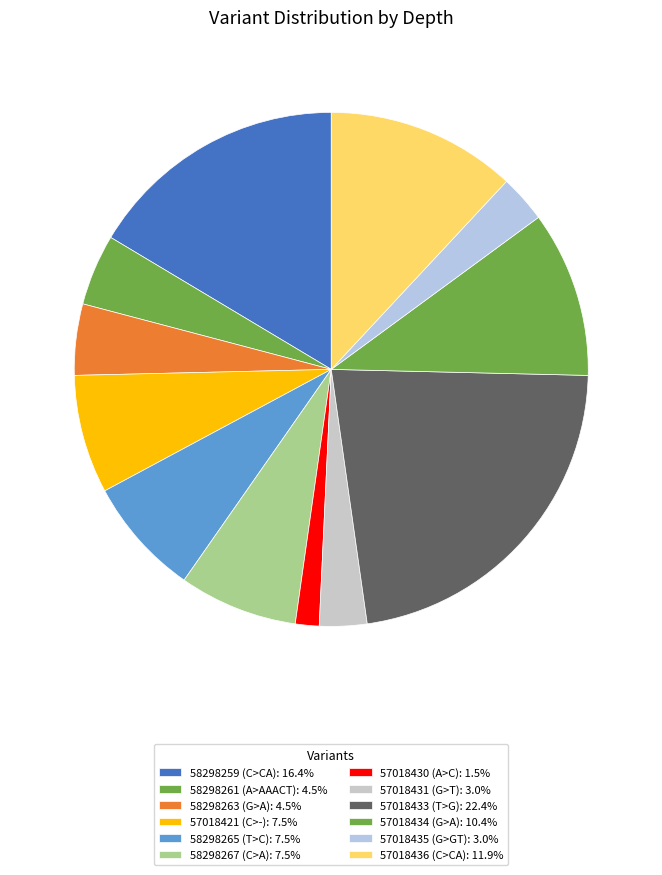

What percentage is NOT represented by 57018421 (C>-)?

92.5%